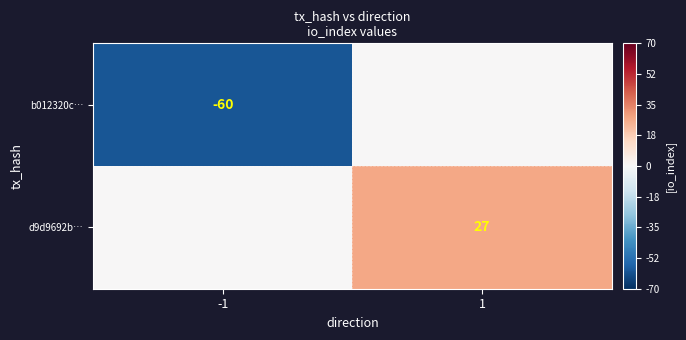

How many distinct data groups are displayed?

2